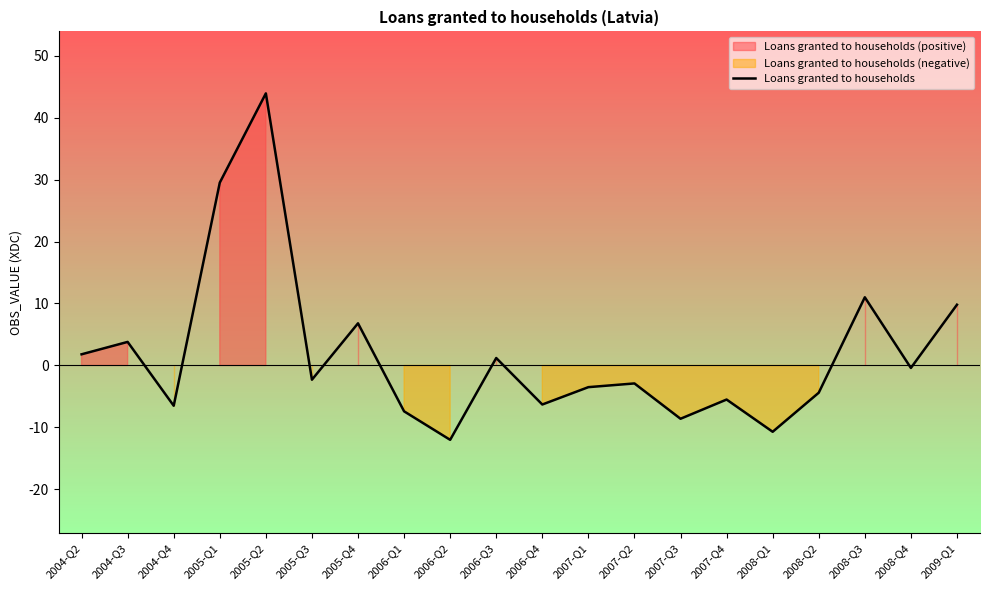

How many data points does each series have?

20